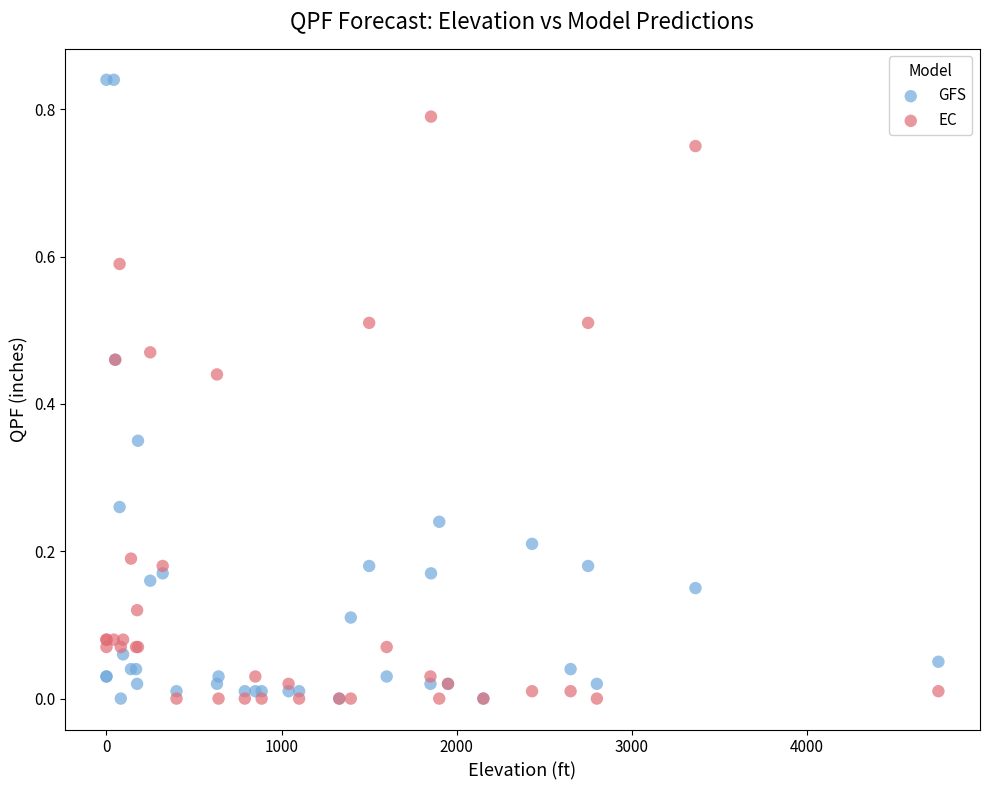

What are all the series names shown in the legend?

GFS, EC